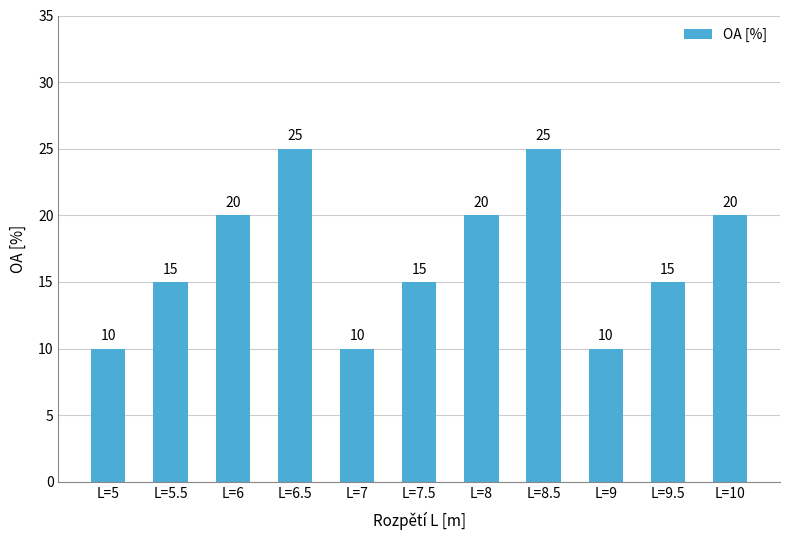

What is the greatest value displayed?

25